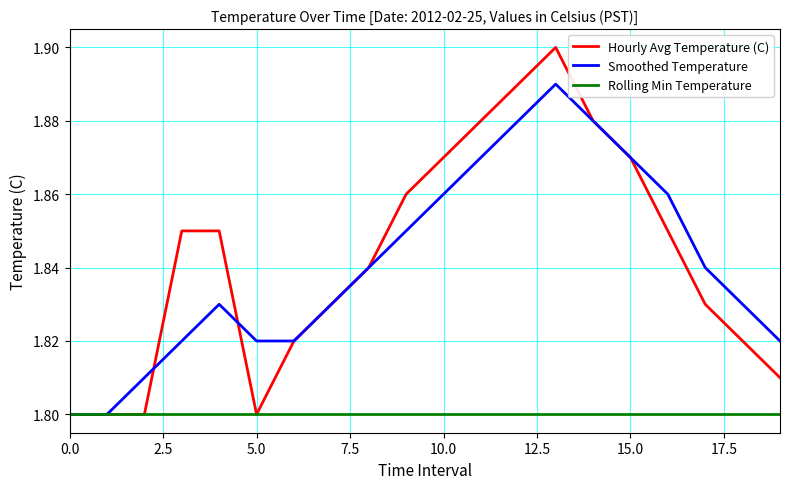

Rank the series by their maximum value, from lowest to highest.

Rolling Min Temperature, Smoothed Temperature, Hourly Avg Temperature (C)